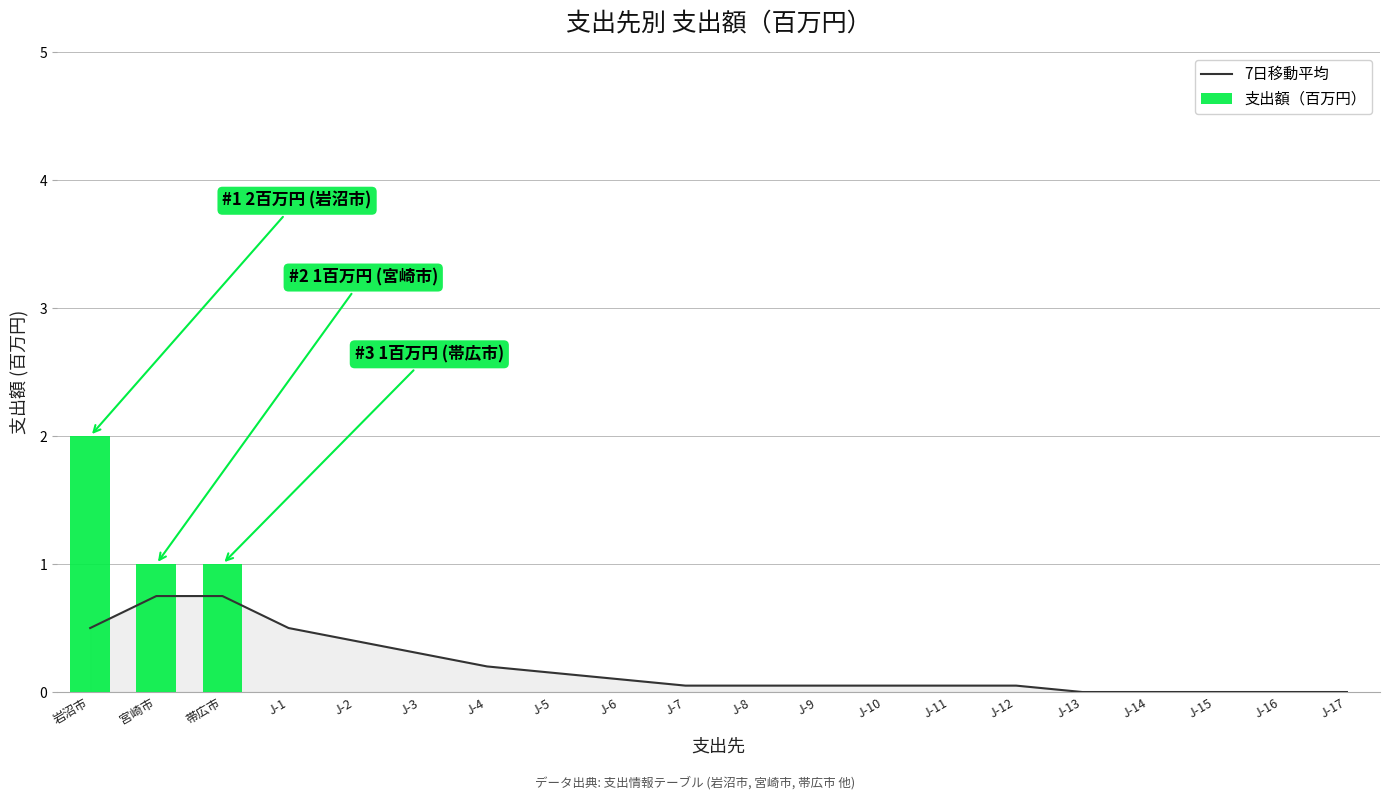

At which label does 7日移動平均 reach its minimum?

J-13